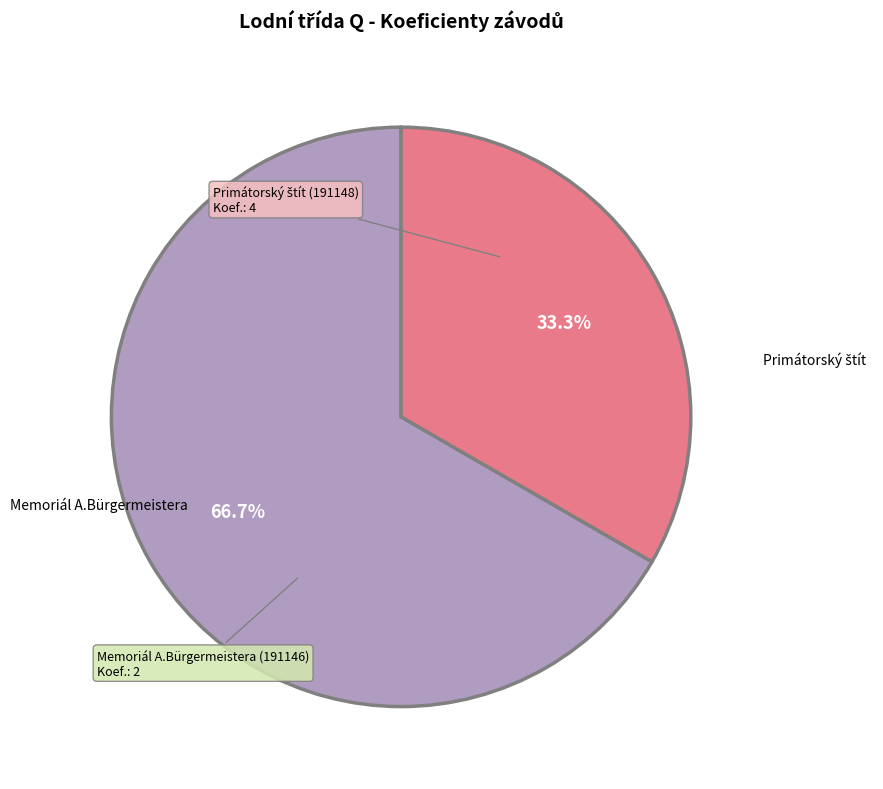

Is there any slice that represents more than half of the pie?

Yes